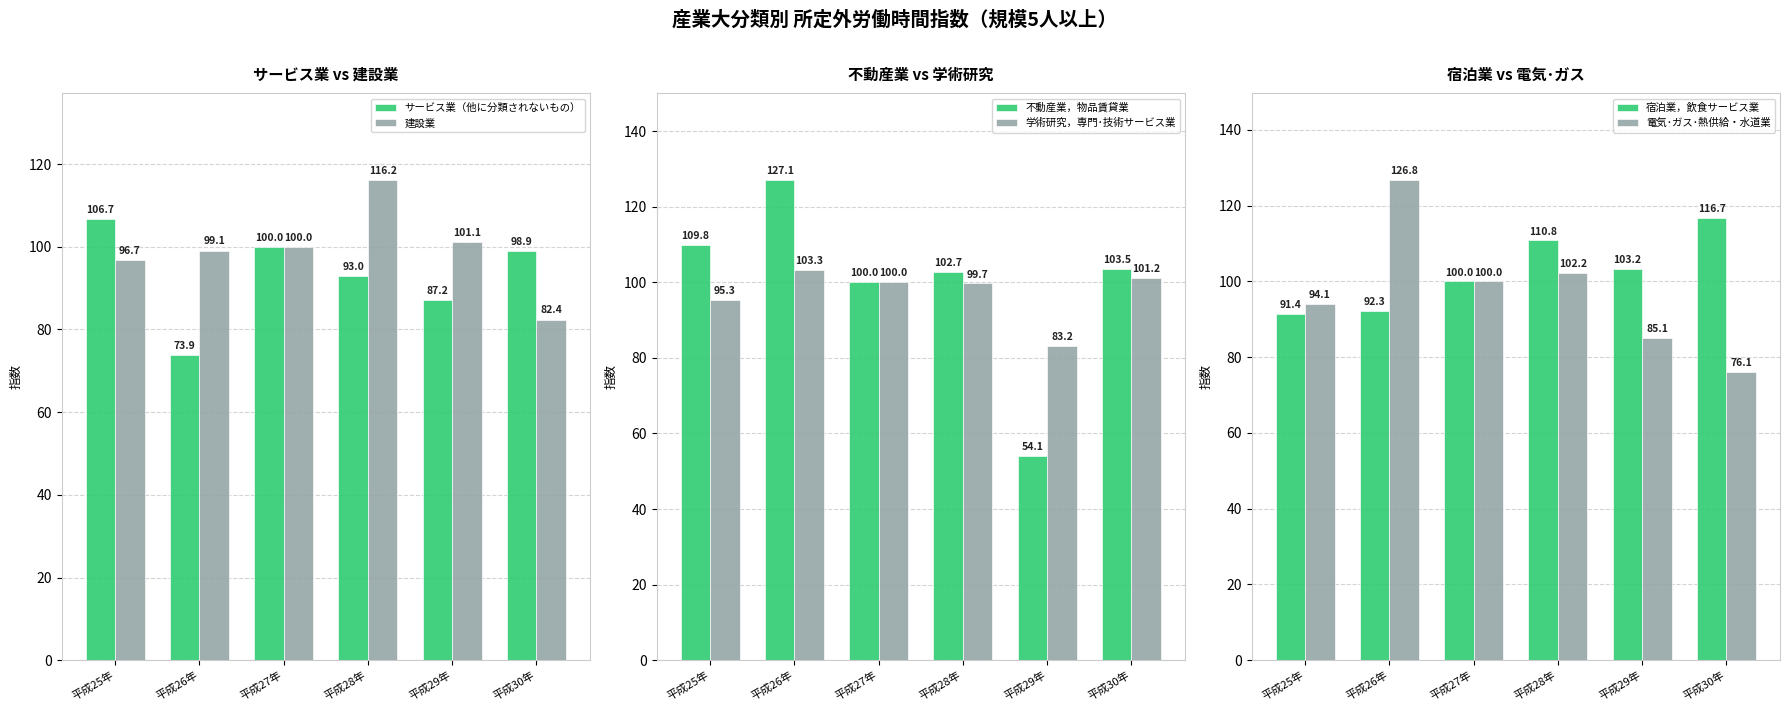

Is the value of 不動産業，物品賃貸業 at 平成25年 greater than the value of サービス業（他に分類されないもの） at 平成26年?

Yes